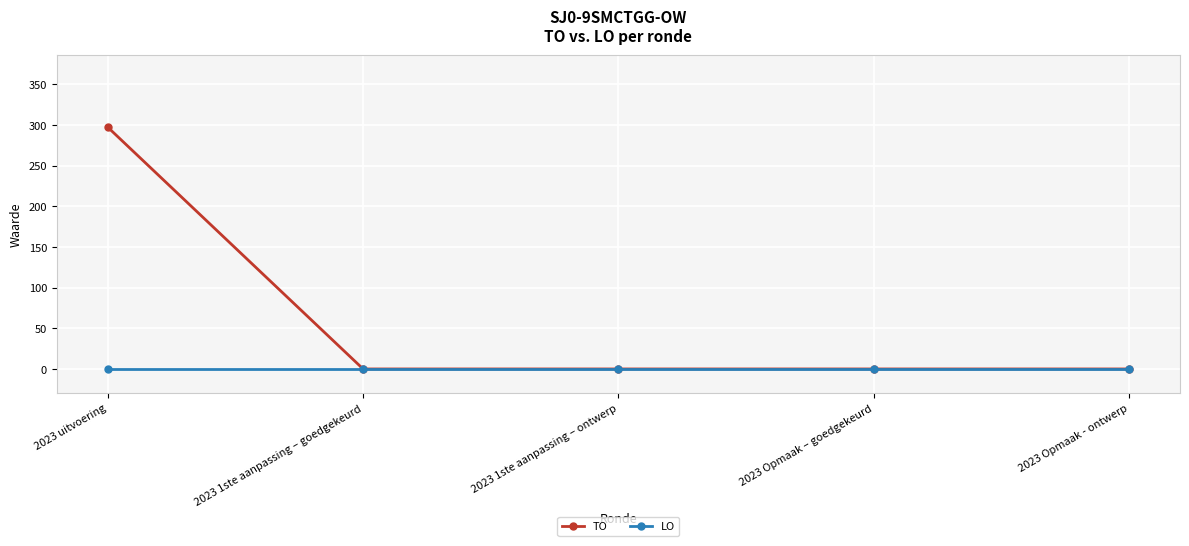

True or false: LO has more than 2 interior local peaks.

False